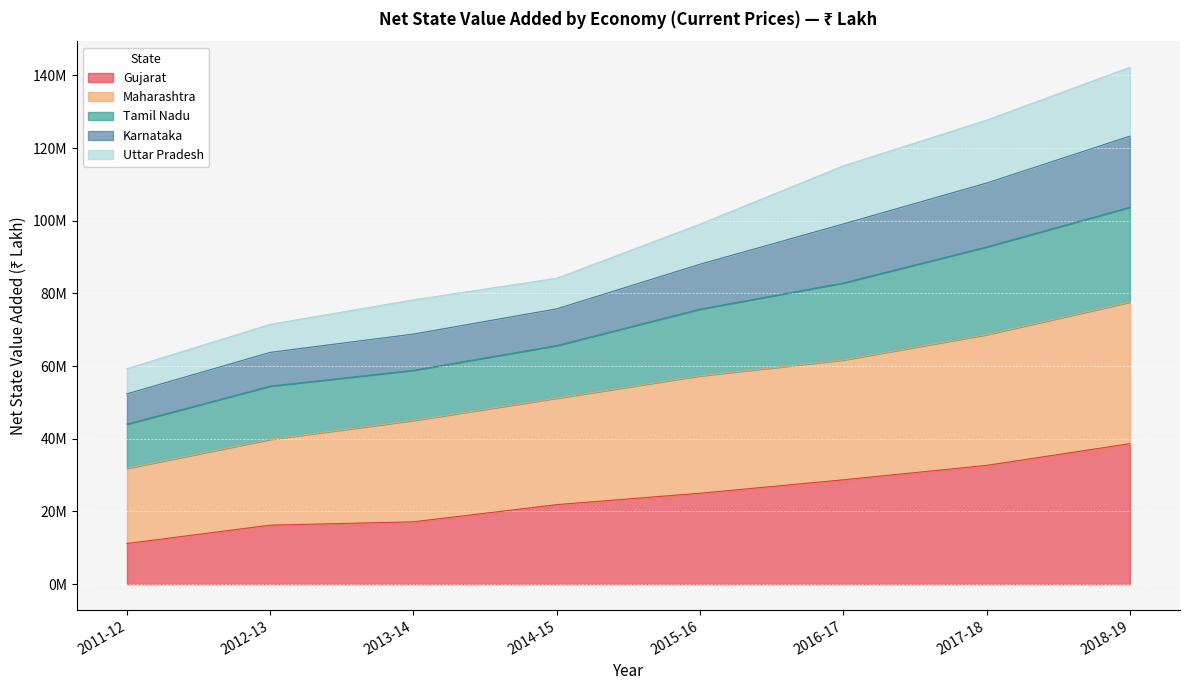

Does the chart display data point markers on the line(s)?

No